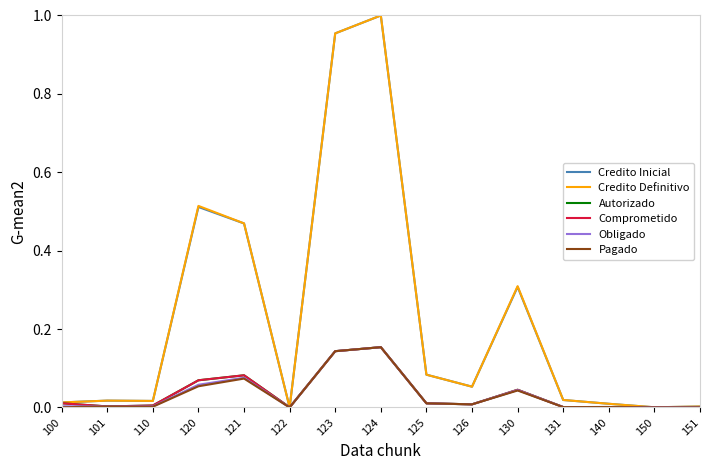

Rank the series at 151 from lowest to highest value.

Pagado, Obligado, Autorizado, Comprometido, Credito Inicial, Credito Definitivo